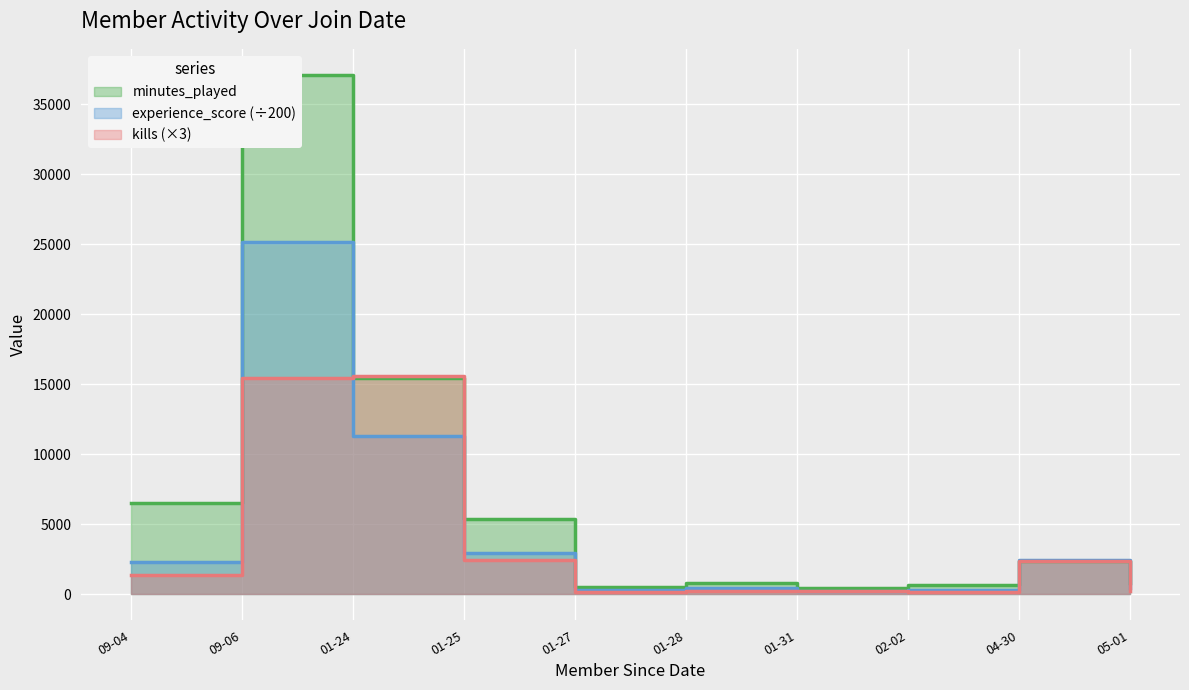

What is the difference between the highest and lowest values at 04-30?

82.0